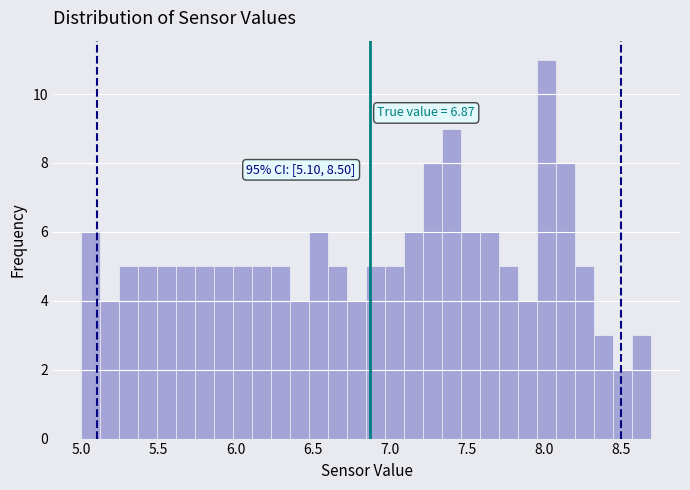

Read against the x-axis, roughly where is the centre of the tallest bar?

8.00